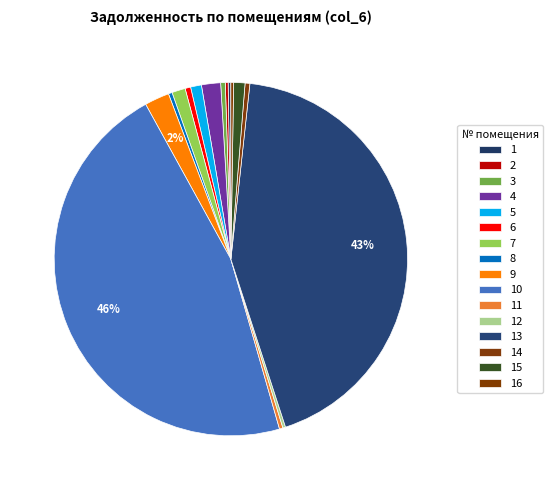

Is there any slice that represents more than half of the pie?

No